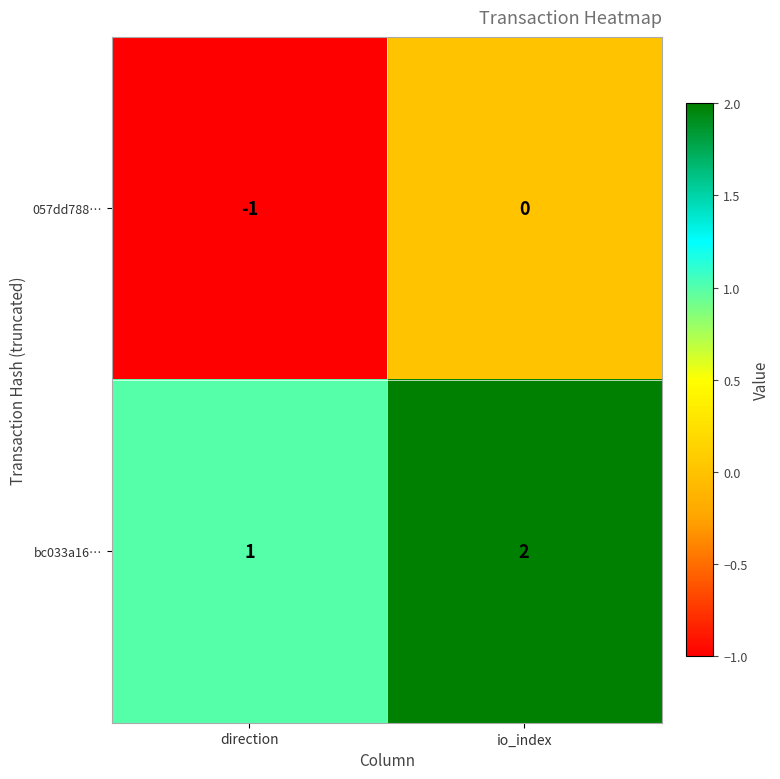

Which label corresponds to the largest value in the chart?

io_index